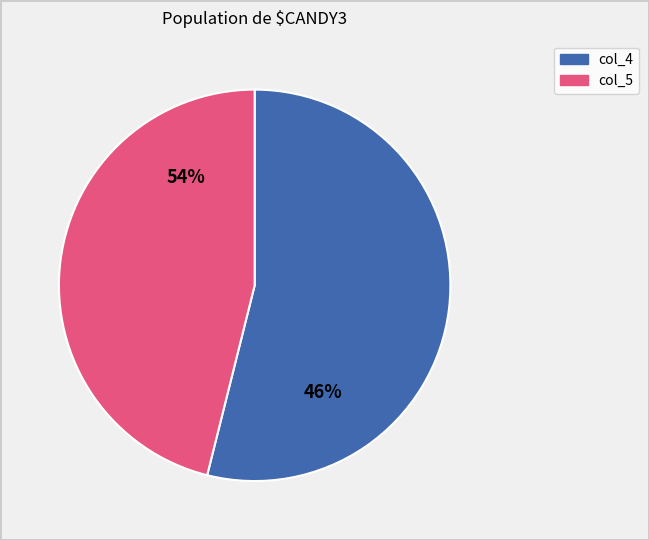

Combined, what portion of the pie is col_5 and col_4?

100.0%